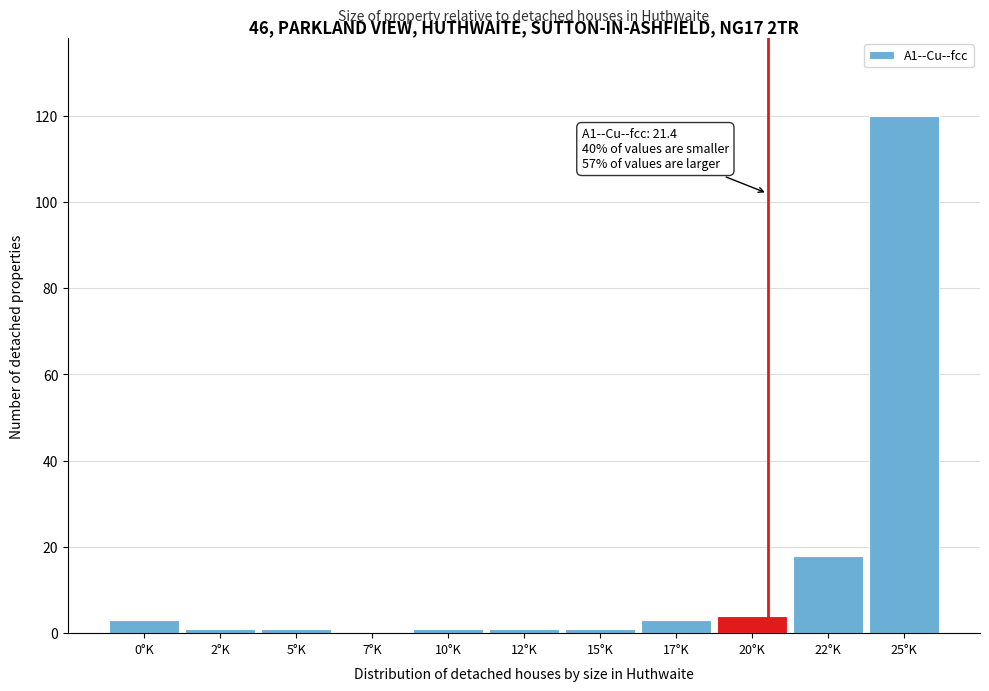

Reading left to right, transcribe all the data shown in this chart.

0°K=3	2°K=1	5°K=1	7°K=0	10°K=1	12°K=1	15°K=1	17°K=3	20°K=4	22°K=18	25°K=120